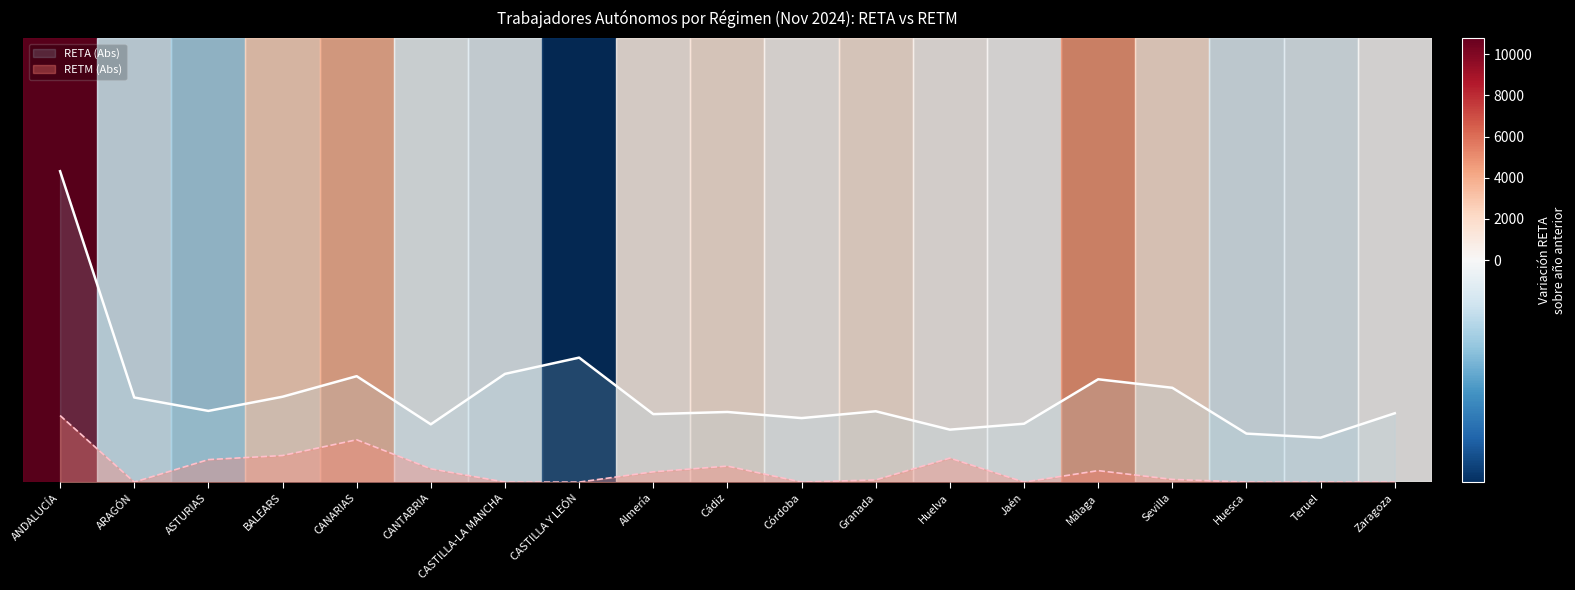

What is the difference between the maximum and minimum values in the RETM (Abs) series?

0.1